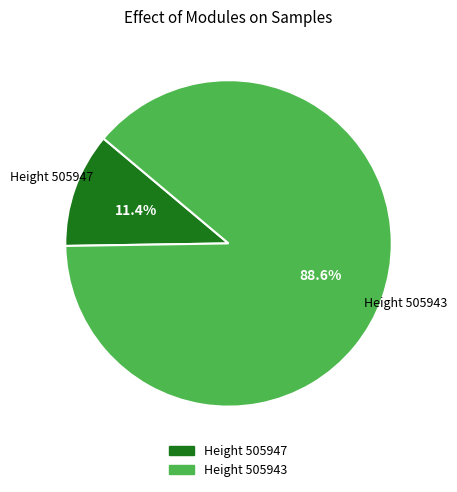

Is there any slice that represents more than half of the pie?

Yes